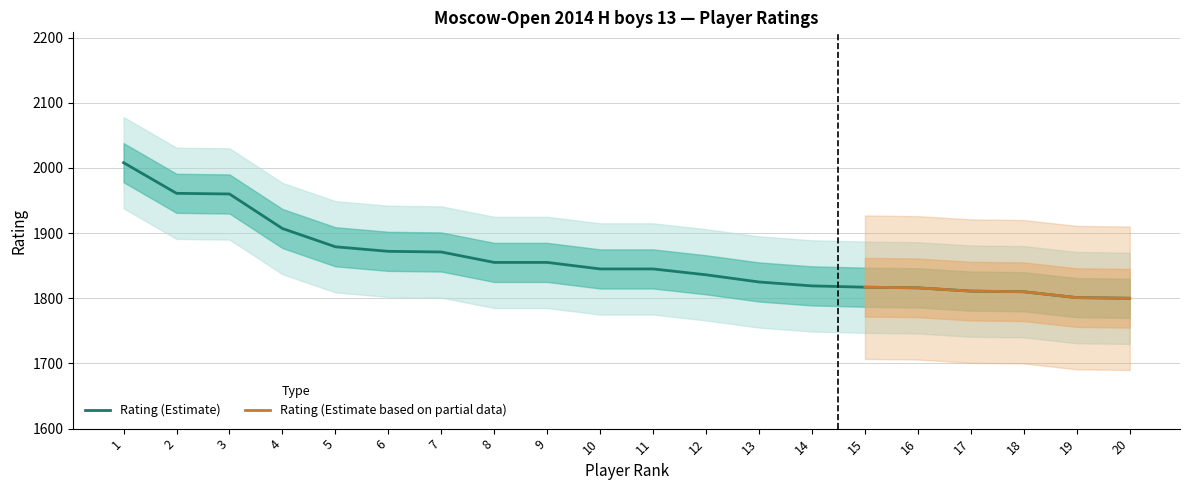

Approximately how many times larger is the value at 19 compared to 1?

0.9